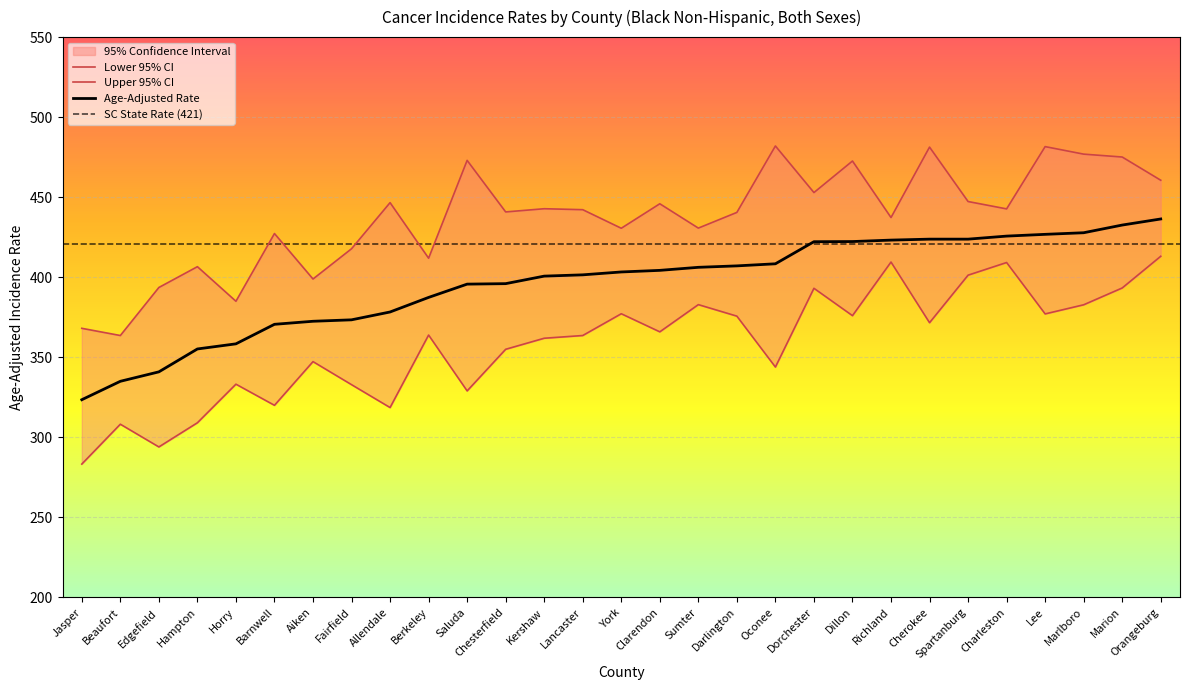

True or false: Age-Adjusted Rate and Upper 95% CI intersect in this chart.

False